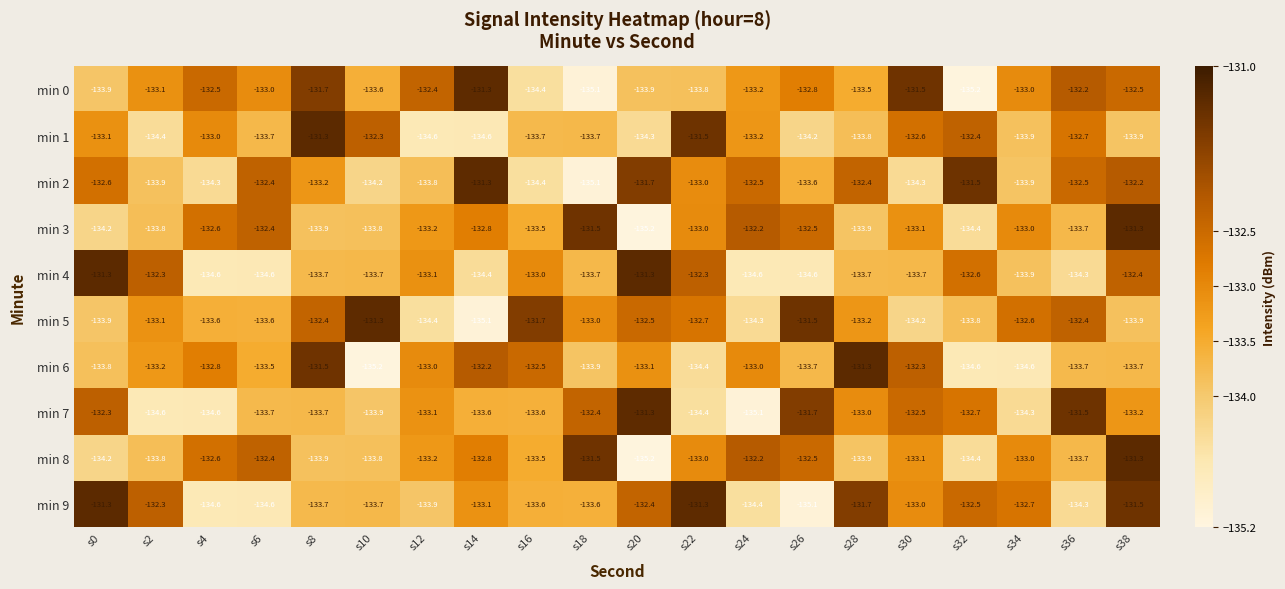

What is the maximum value shown in the chart?

-131.3